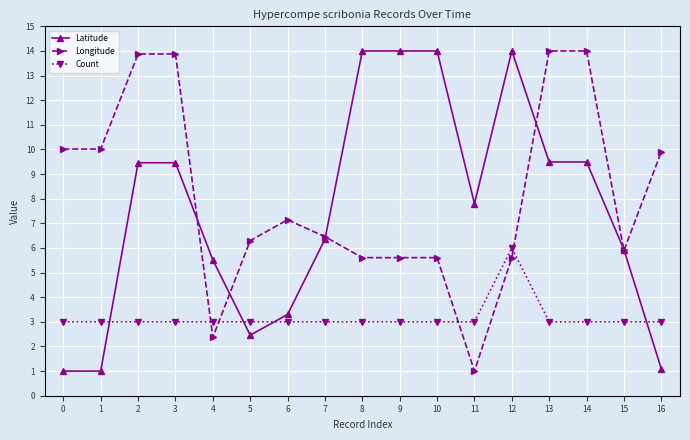

What is the difference between the maximum and second lowest values in the Longitude series?

11.6